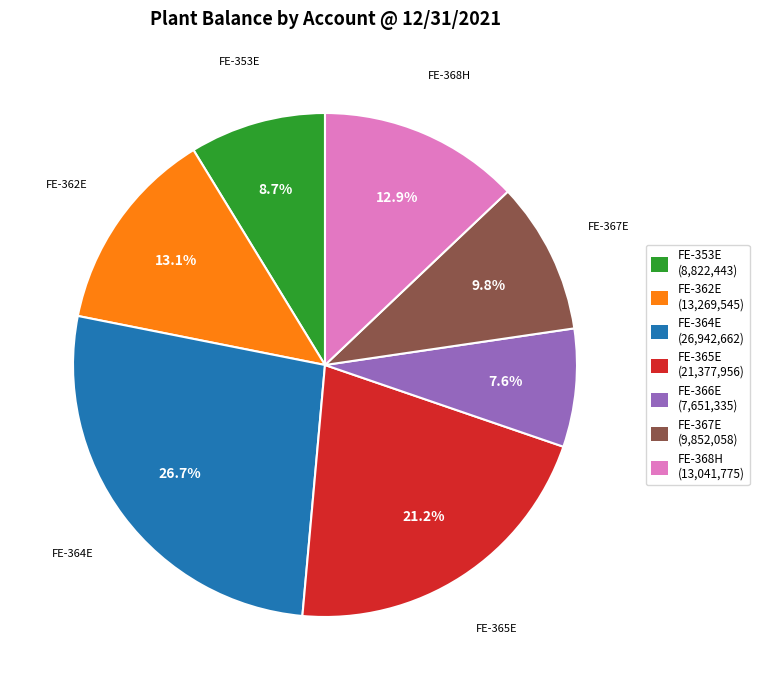

How many segments does this pie chart have?

7